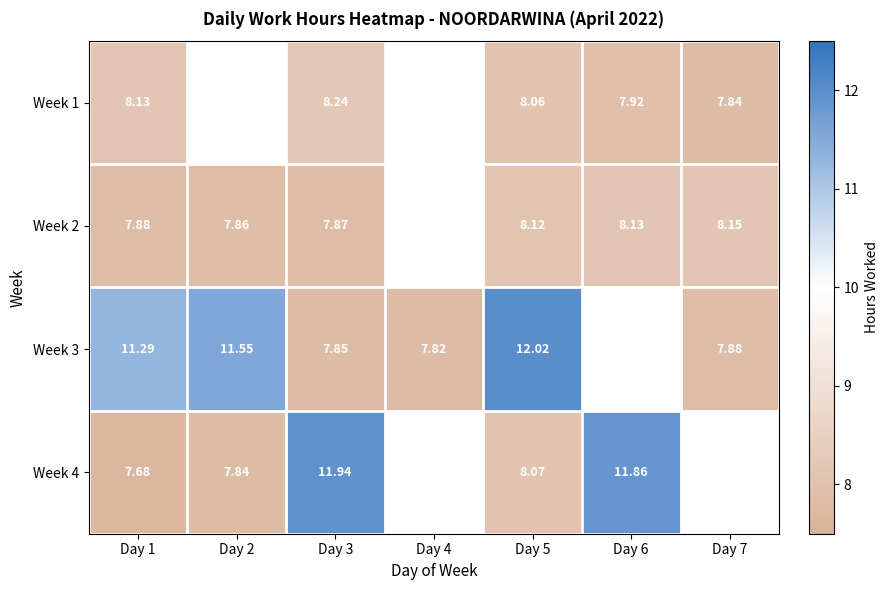

Is the value of Week 3 at Day 7 greater than the value of Week 2 at Day 2?

Yes